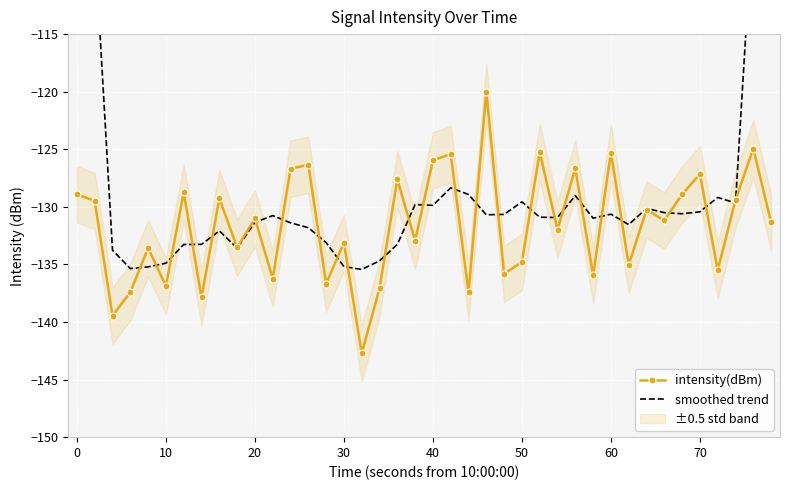

What is the highest value of the intensity(dBm) series?

-120.0